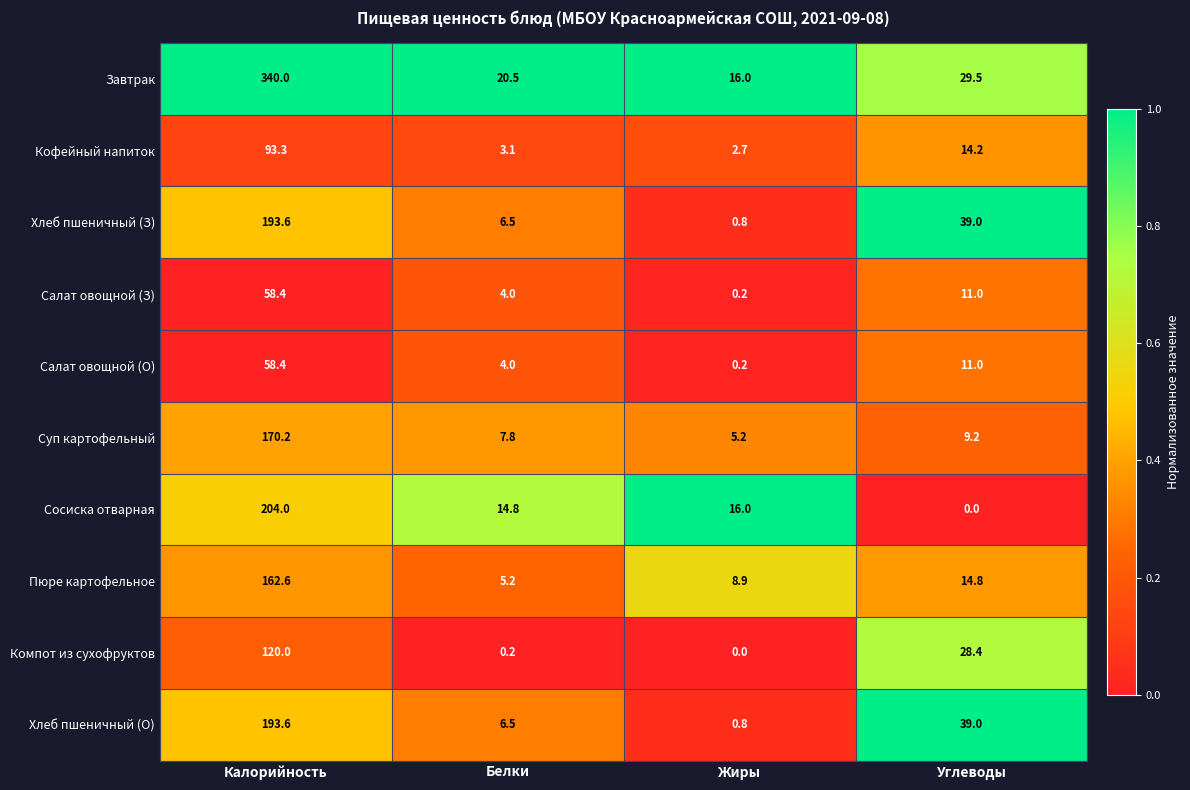

What is the average value of the Салат овощной (З) series?

18.4